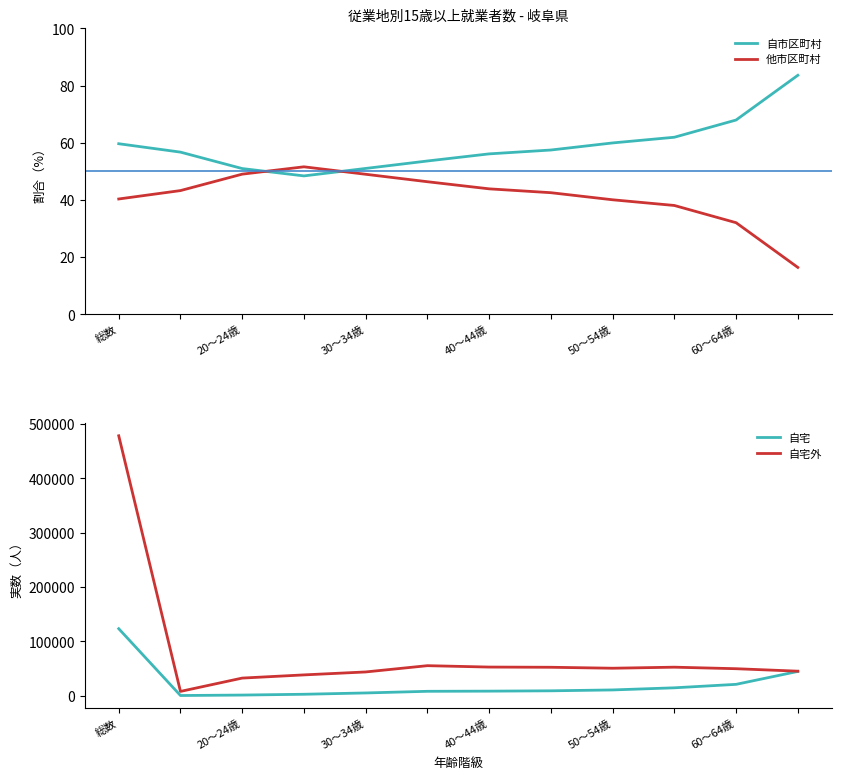

What value does the 自市区町村 series have at 30～34歳?

51.0